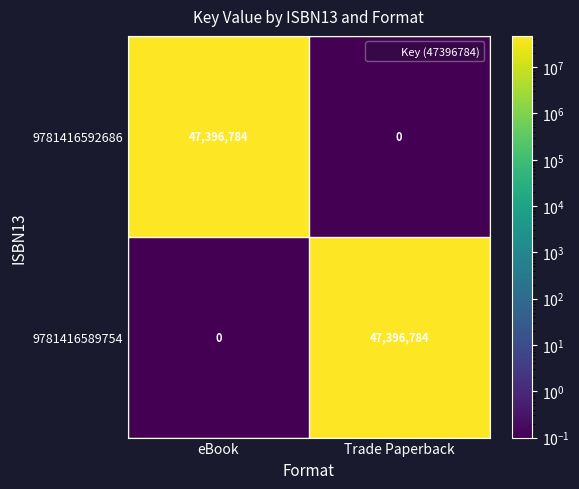

Is it true that 9781416589754 equals 0 at eBook?

True